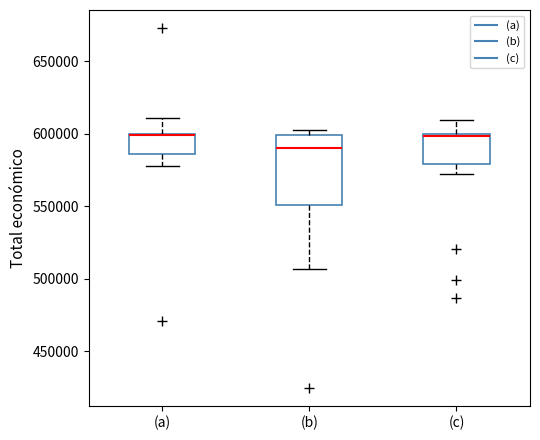

Reading left to right, transcribe this box plot: for each box, give where its median line is, the range the box spans, and where its two whiskers end, as read against the y-axis. The values are not printed on the chart, so give them approximately, as read against the axis.

(a): median 600000 (drawn on the box's upper edge), box 585000 to 600000, whiskers 580000 to 610000
(b): median 590000, box 550000 to 600000, whiskers 505000 to 600000 (just above the box's upper edge)
(c): median 600000 (drawn on the box's upper edge), box 580000 to 600000, whiskers 570000 to 610000